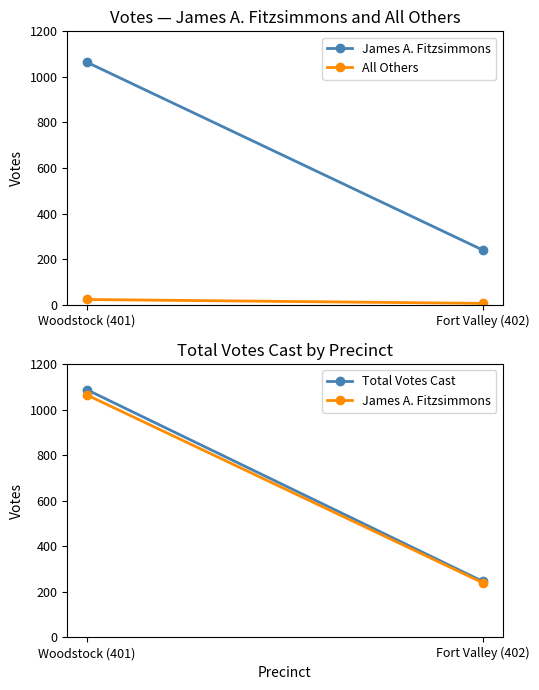

What is the value of the Total Votes Cast point at the 2nd from the left?

246